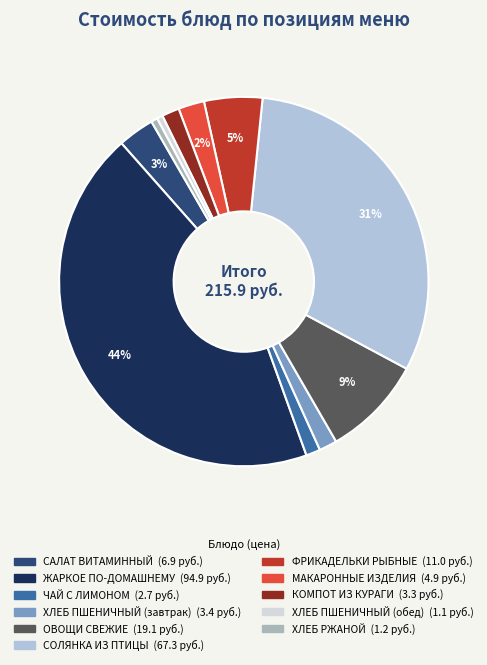

To the nearest percent, what percentage of the pie is ХЛЕБ РЖАНОЙ?

1%